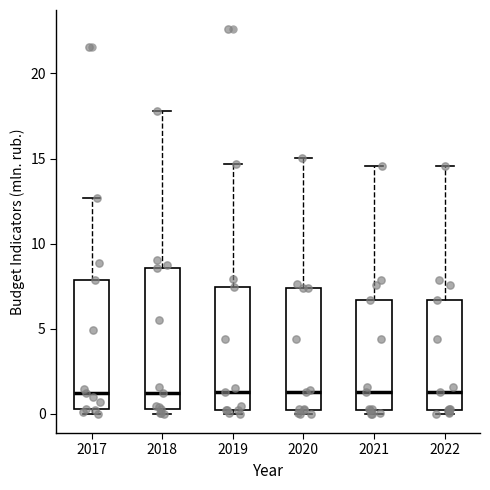

Reading left to right, transcribe this box plot: for each box, give where its median line is, the range the box spans, and where its two whiskers end, as read against the y-axis. The values are not printed on the chart, so give them approximately, as read against the axis.

2017: median 1.0, box 0.5 to 8.0, whiskers 0.0 to 12.5
2018: median 1.0, box 0.5 to 8.5, whiskers 0.0 to 18.0
2019: median 1.5, box 0.0 to 7.5, whiskers 0.0 (just below the box's lower edge) to 14.5
2020: median 1.5, box 0.5 to 7.5, whiskers 0.0 to 15.0
2021: median 1.5, box 0.0 to 6.5, whiskers 0.0 (just below the box's lower edge) to 14.5
2022: median 1.5, box 0.0 to 6.5, whiskers 0.0 (just below the box's lower edge) to 14.5